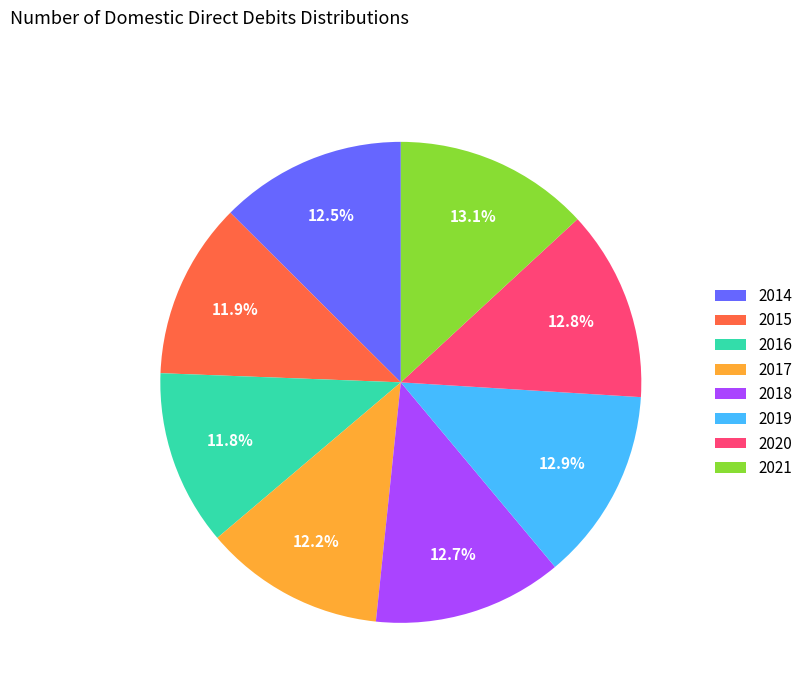

Count the number of slices in the pie.

8